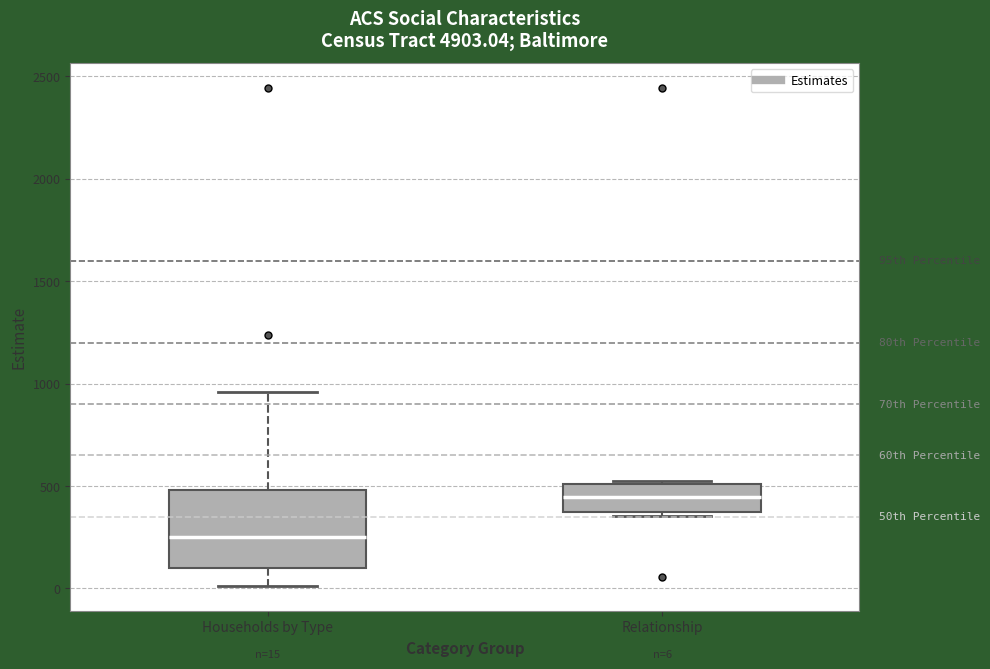

Comparing the boxes themselves (not the whiskers), which one is the tallest?

Households by Type